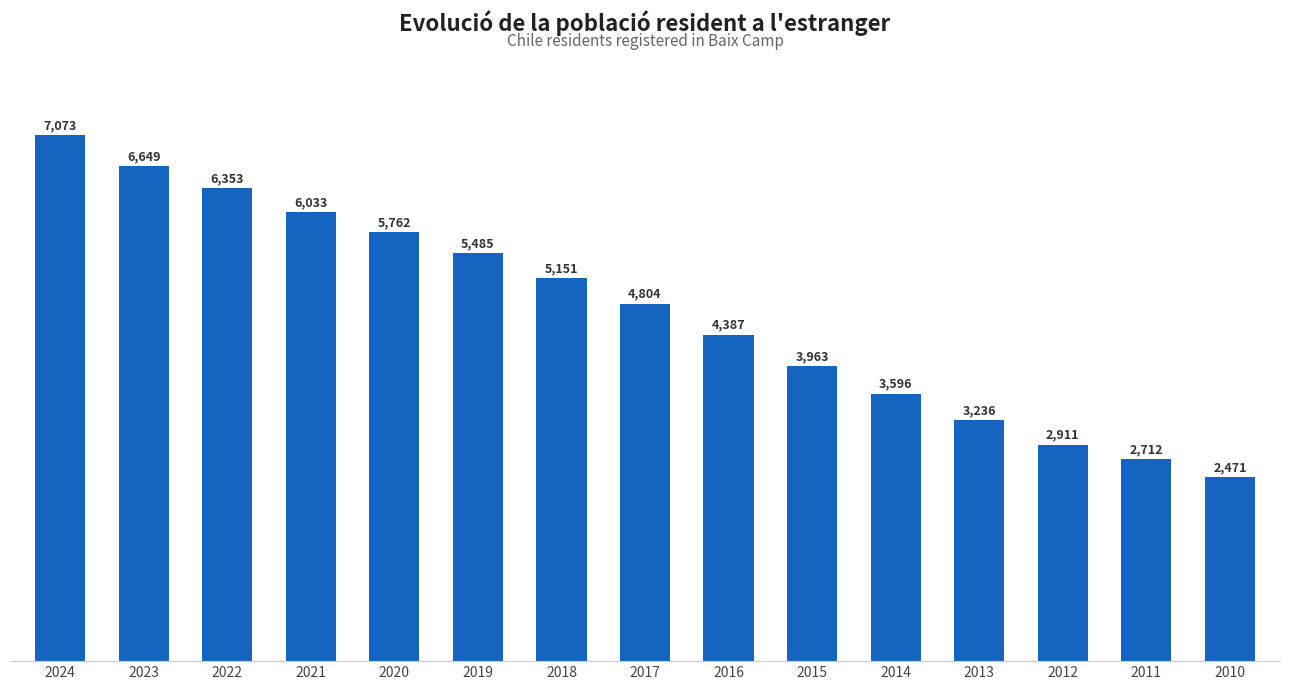

At which label does the data first exceed 4804?

2024